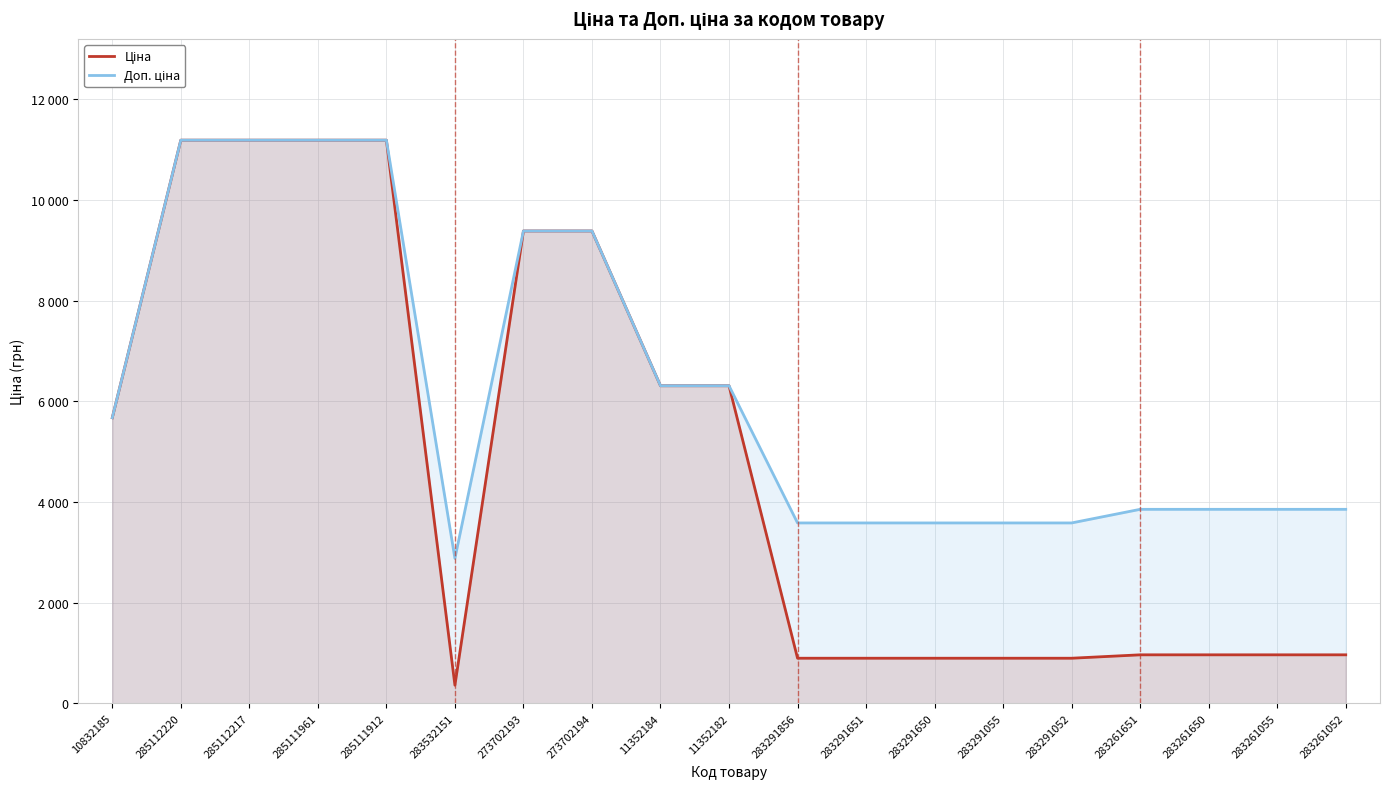

Reading left to right, transcribe all the data shown in this chart.

Ціна: 10832185=5673.8	285112220=11188.2	285112217=11188.2	285111961=11188.2	285111912=11188.2	283532151=359.9	273702193=9384.0	273702194=9384.0	11352184=6308.8	11352182=6308.8	283291856=895.9	283291651=895.9	283291650=895.9	283291055=895.9	283291052=895.9	283261651=963.5	283261650=963.5	283261055=963.5	283261052=963.5
Доп. ціна: 10832185=5673.8	285112220=11188.2	285112217=11188.2	285111961=11188.2	285111912=11188.2	283532151=2878.8	273702193=9384.0	273702194=9384.0	11352184=6308.8	11352182=6308.8	283291856=3583.6	283291651=3583.6	283291650=3583.6	283291055=3583.6	283291052=3583.6	283261651=3854.0	283261650=3854.0	283261055=3854.0	283261052=3854.0